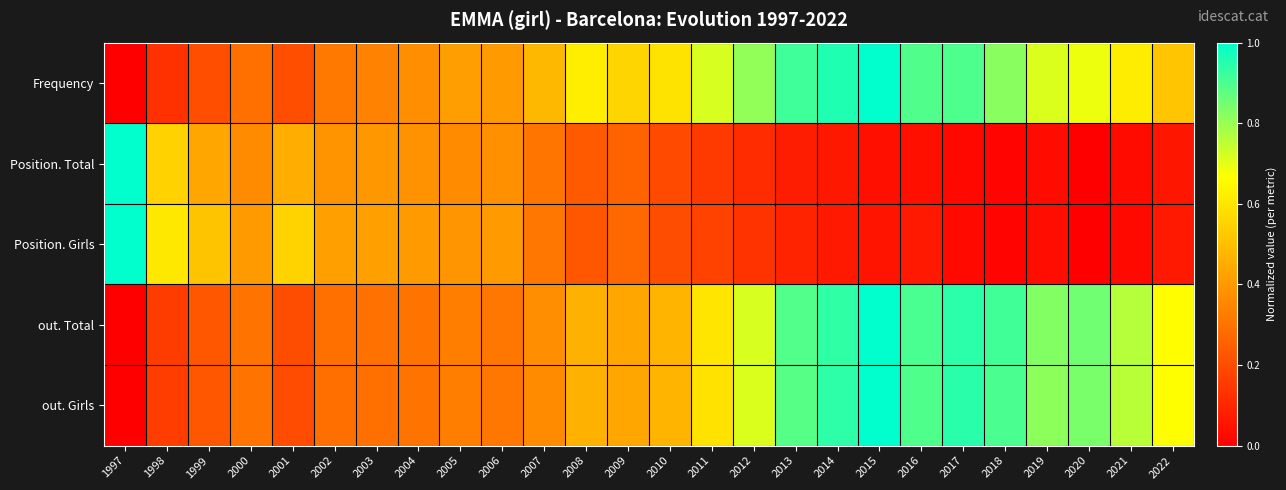

Reading right to left, list all the values displayed in this chart.

Frequency: 2022=0.5	2021=0.6	2020=0.7	2019=0.7	2018=0.8	2017=0.9	2016=0.9	2015=1.0	2014=1.0	2013=0.9	2012=0.8	2011=0.7	2010=0.6	2009=0.6	2008=0.6	2007=0.5	2006=0.4	2005=0.4	2004=0.4	2003=0.3	2002=0.3	2001=0.2	2000=0.3	1999=0.2	1998=0.1	1997=0.0
Position. Total: 2022=0.1	2021=0.0	2020=0.0	2019=0.0	2018=0.0	2017=0.0	2016=0.0	2015=0.0	2014=0.1	2013=0.1	2012=0.1	2011=0.2	2010=0.2	2009=0.3	2008=0.2	2007=0.3	2006=0.4	2005=0.4	2004=0.4	2003=0.4	2002=0.4	2001=0.5	2000=0.4	1999=0.4	1998=0.6	1997=1.0
Position. Girls: 2022=0.1	2021=0.0	2020=0.0	2019=0.0	2018=0.0	2017=0.0	2016=0.1	2015=0.1	2014=0.1	2013=0.1	2012=0.1	2011=0.2	2010=0.2	2009=0.3	2008=0.2	2007=0.3	2006=0.4	2005=0.4	2004=0.4	2003=0.4	2002=0.4	2001=0.6	2000=0.4	1999=0.5	1998=0.6	1997=1.0
out. Total: 2022=0.7	2021=0.8	2020=0.9	2019=0.8	2018=0.9	2017=0.9	2016=0.9	2015=1.0	2014=0.9	2013=0.9	2012=0.7	2011=0.6	2010=0.5	2009=0.4	2008=0.5	2007=0.4	2006=0.3	2005=0.3	2004=0.3	2003=0.3	2002=0.3	2001=0.2	2000=0.3	1999=0.2	1998=0.2	1997=0.0
out. Girls: 2022=0.7	2021=0.8	2020=0.8	2019=0.8	2018=0.9	2017=0.9	2016=0.9	2015=1.0	2014=0.9	2013=0.9	2012=0.7	2011=0.6	2010=0.5	2009=0.4	2008=0.5	2007=0.4	2006=0.3	2005=0.3	2004=0.3	2003=0.3	2002=0.3	2001=0.2	2000=0.3	1999=0.2	1998=0.2	1997=0.0